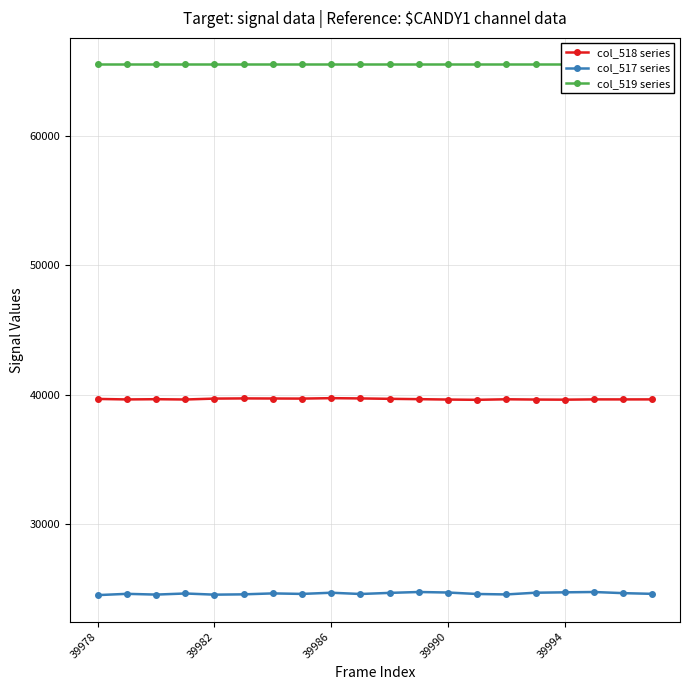

How many lines are shown in the chart?

3